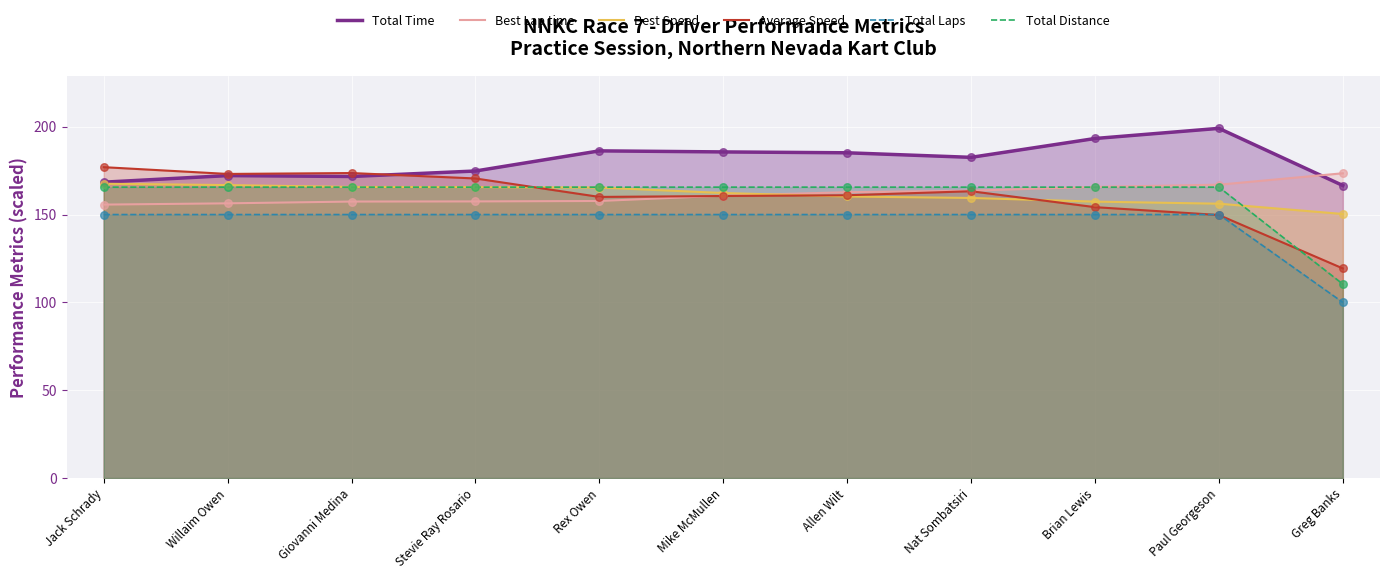

Which series has the largest Y range (max minus min)?

Average Speed